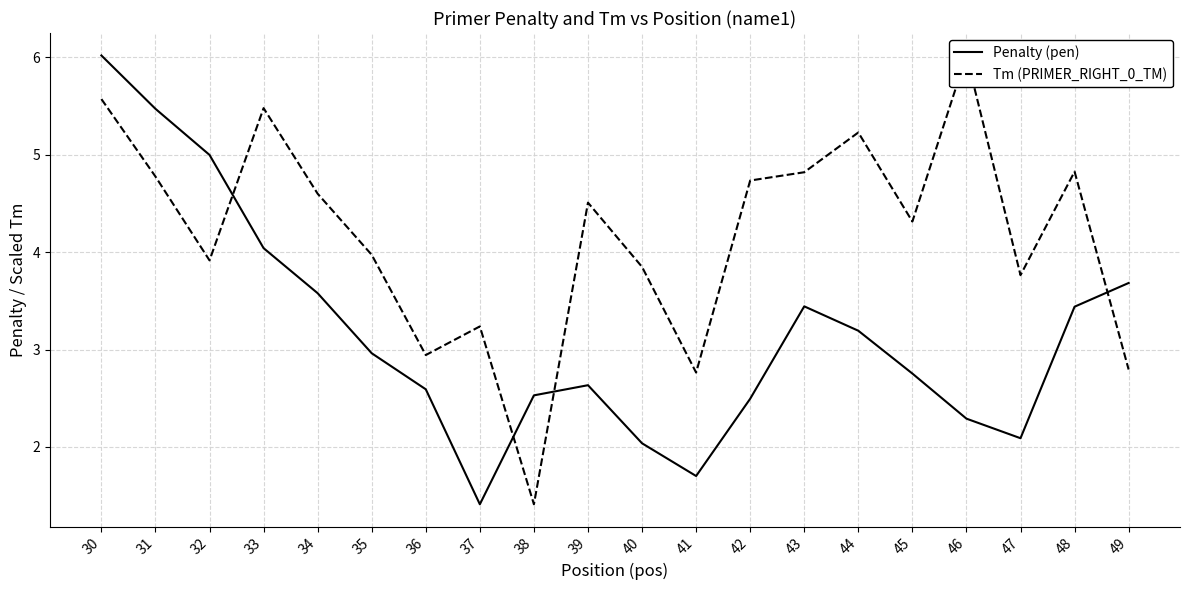

List the series in order of their overall mean, lowest first.

Penalty (pen), Tm (PRIMER_RIGHT_0_TM)